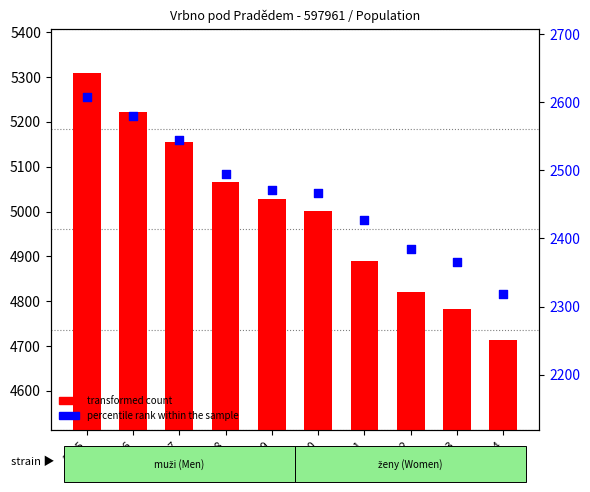

What are all the series names shown in the legend?

transformed count, percentile rank within the sample